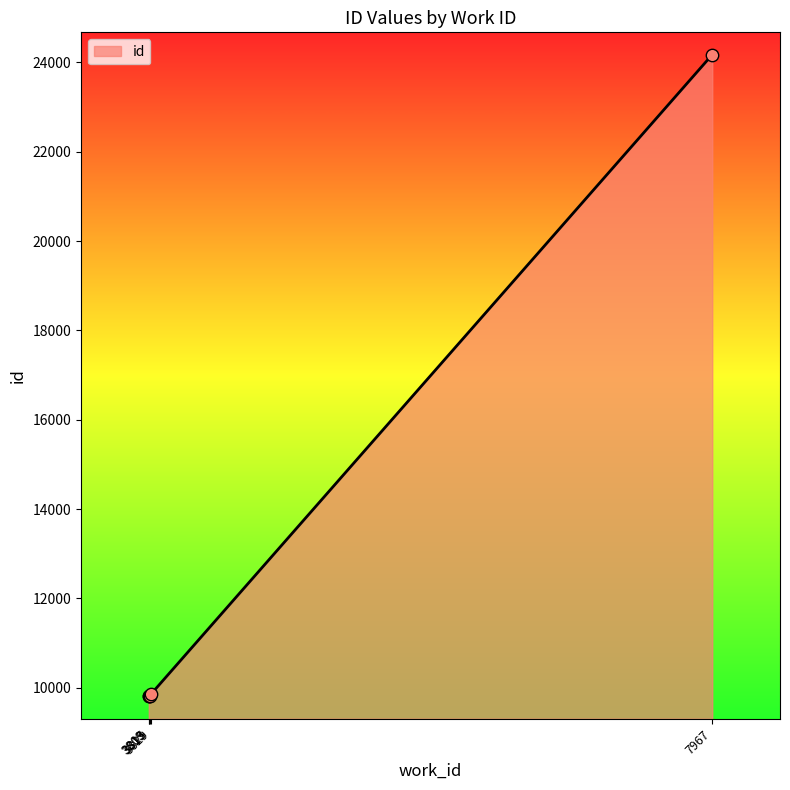

What is the ratio of the value at 3829 to the value at 7967?

0.4